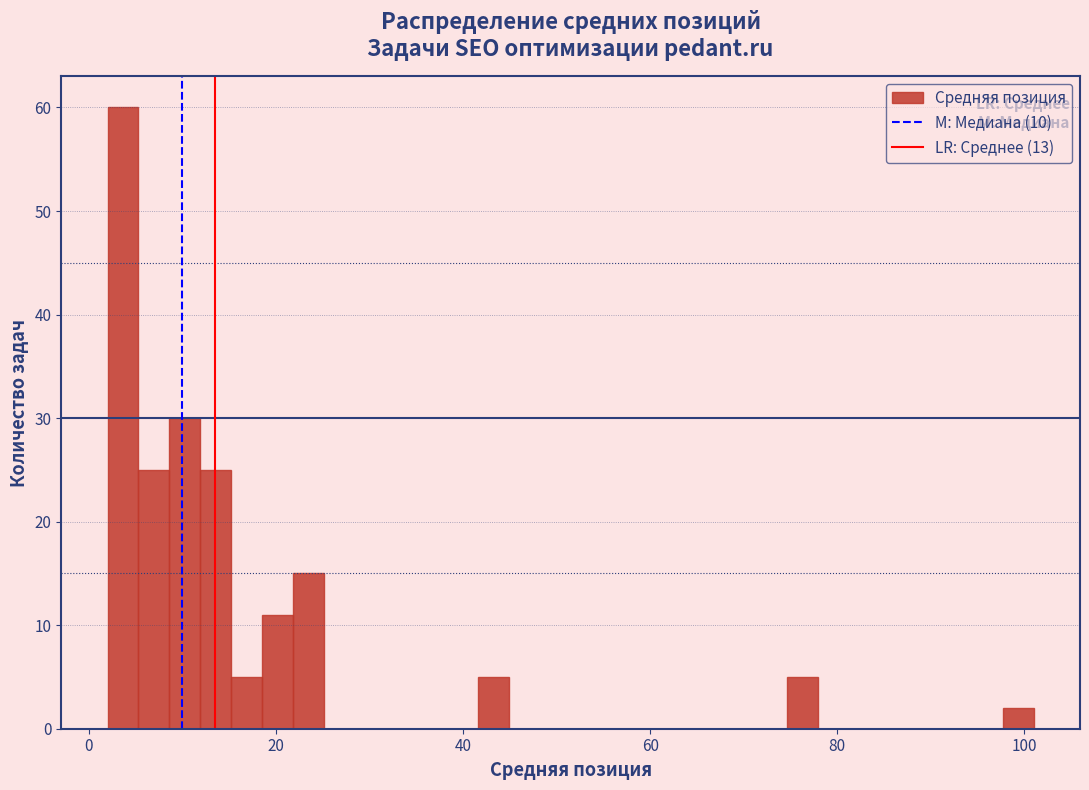

Read against the x-axis, roughly where is the centre of the tallest bar?

4